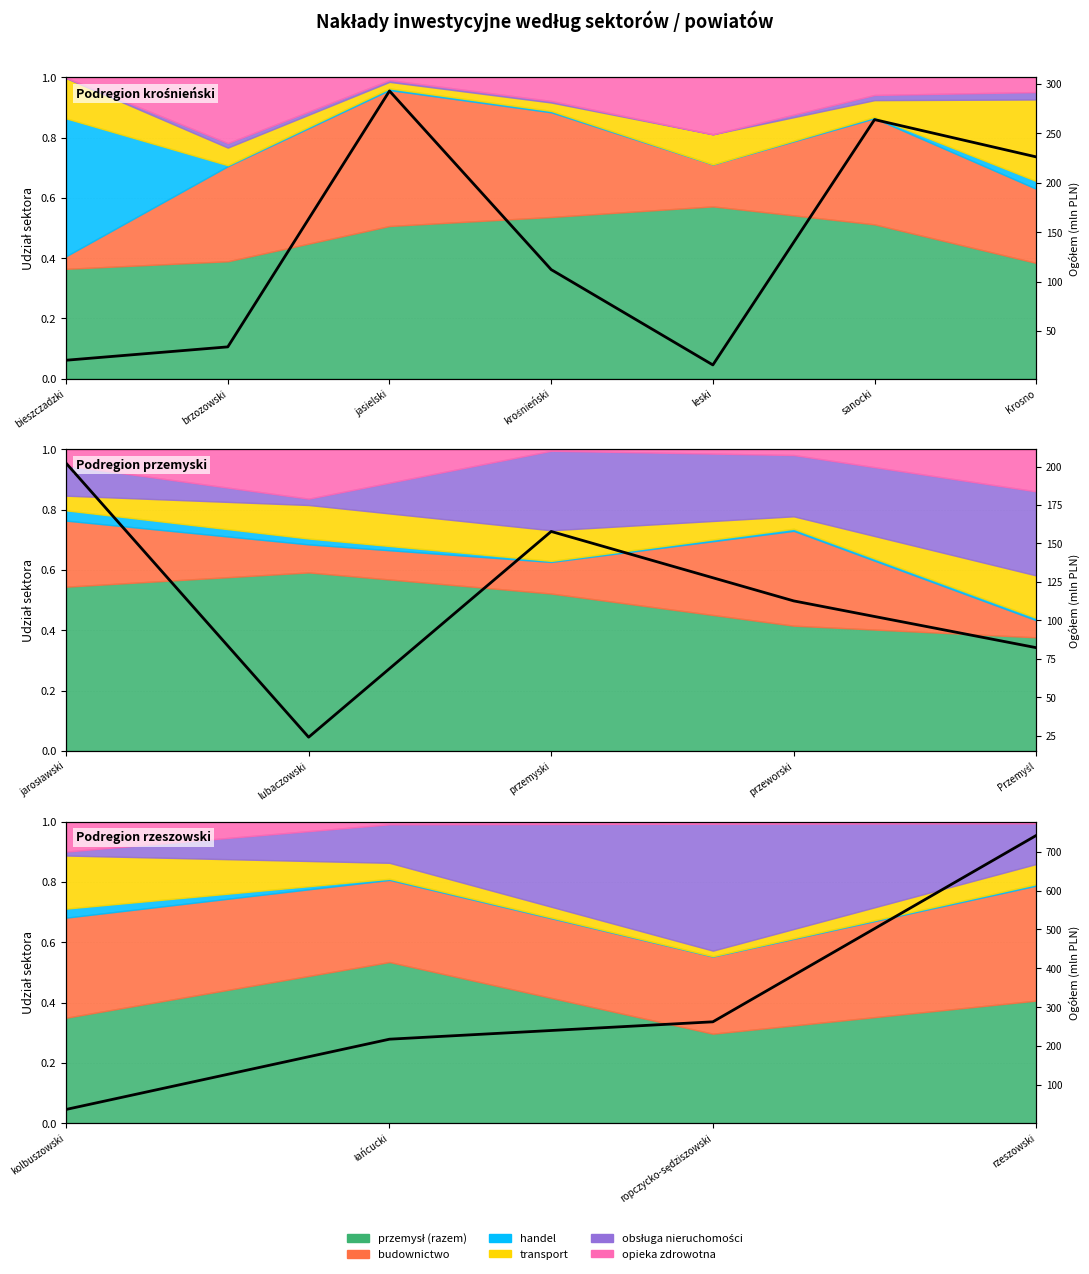

What is the value of the 2nd point from the left?

217.4